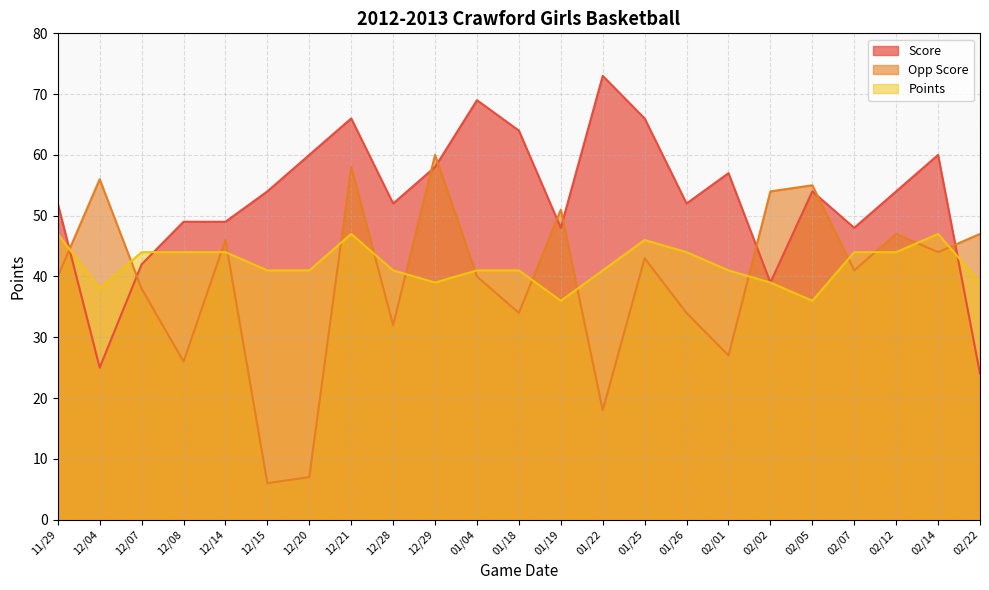

Rank the series at 12/08 from lowest to highest value.

Opp Score, Points, Score